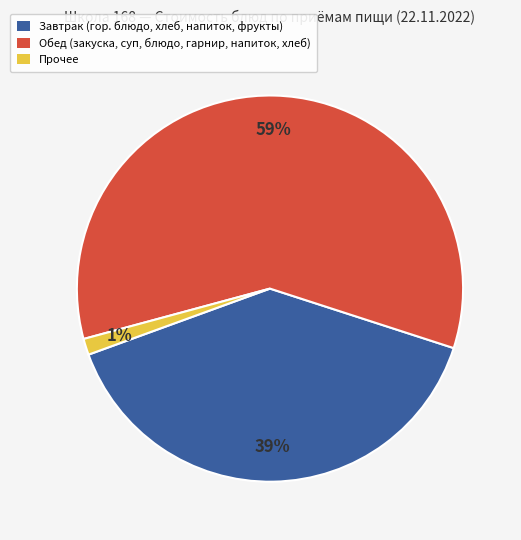

Count the number of slices in the pie.

3